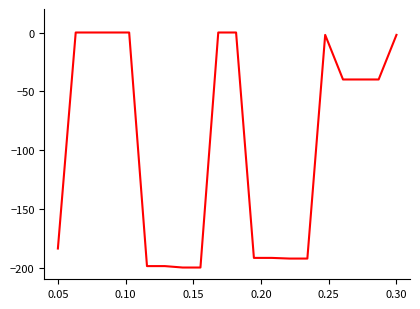

What is the smallest value displayed?

-200.0